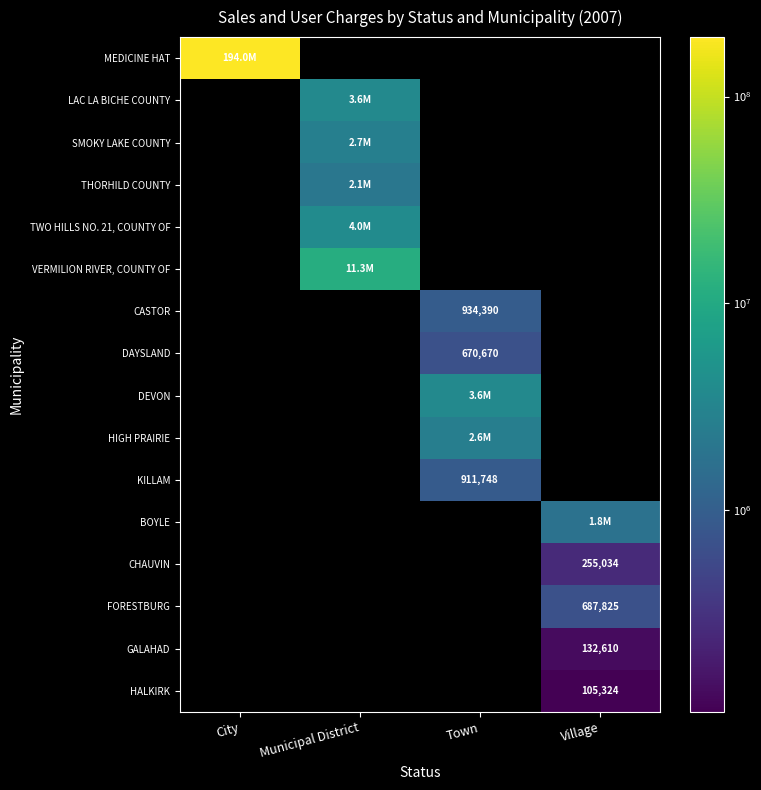

True or false: FORESTBURG has a value of 1000075 at Village.

False